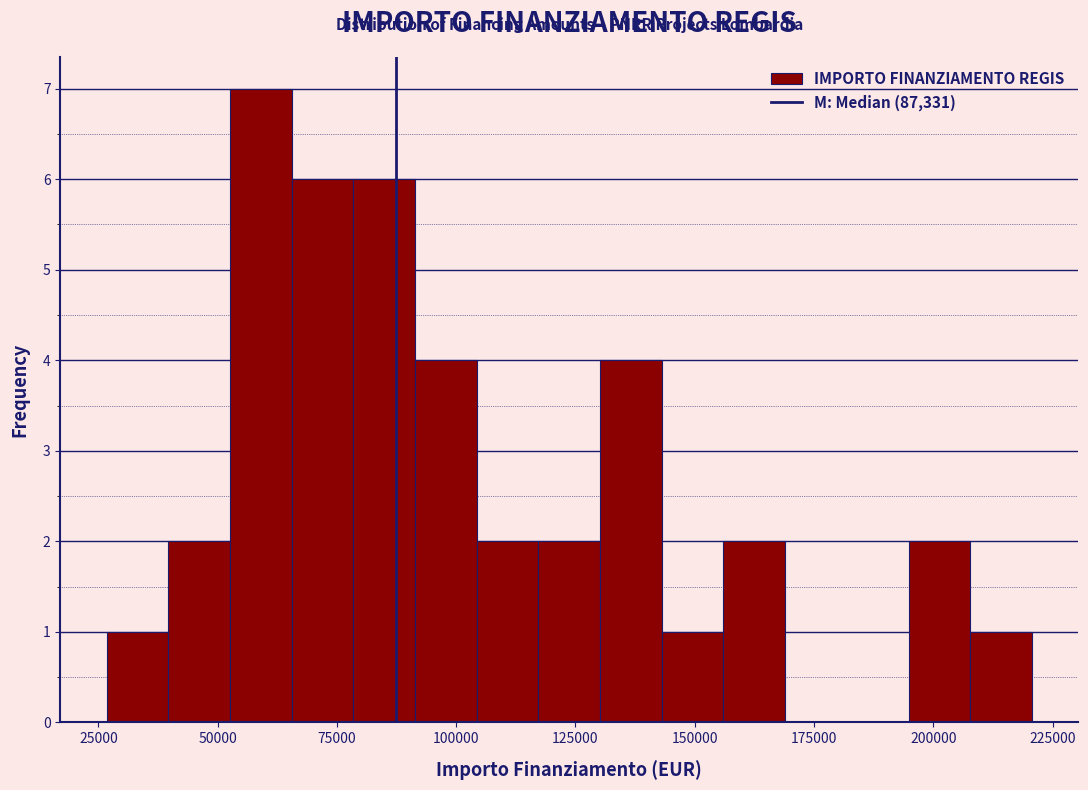

Around what value on the x-axis is the tallest bar? Give the approximate position of its centre, as read against the axis.

60000